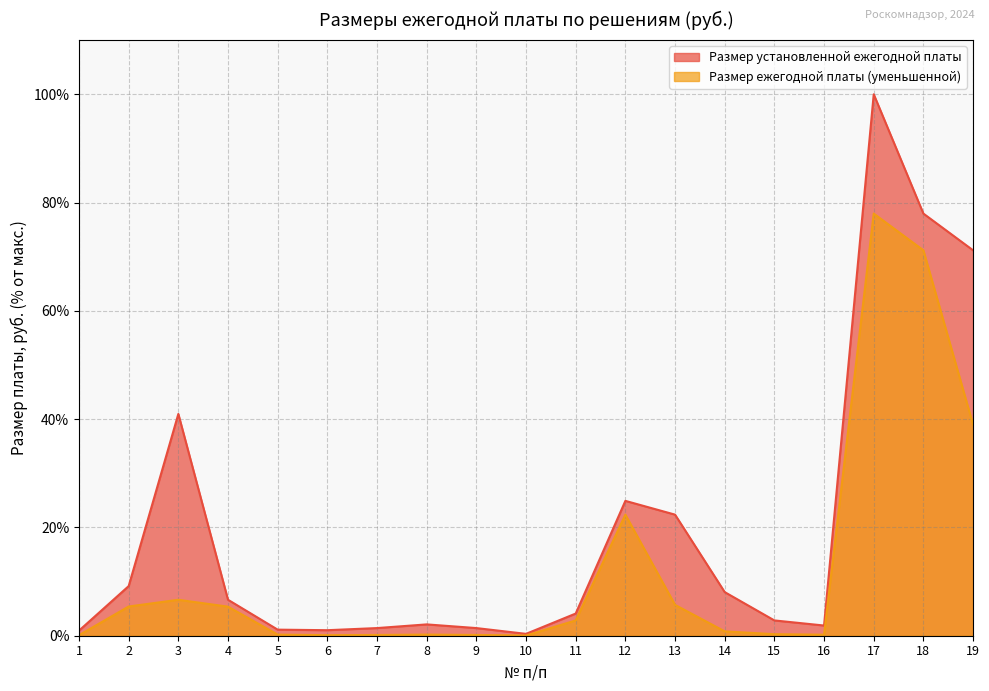

What is the difference between the Размер ежегодной платы (уменьшенной) values at 5 and 4?

5.2